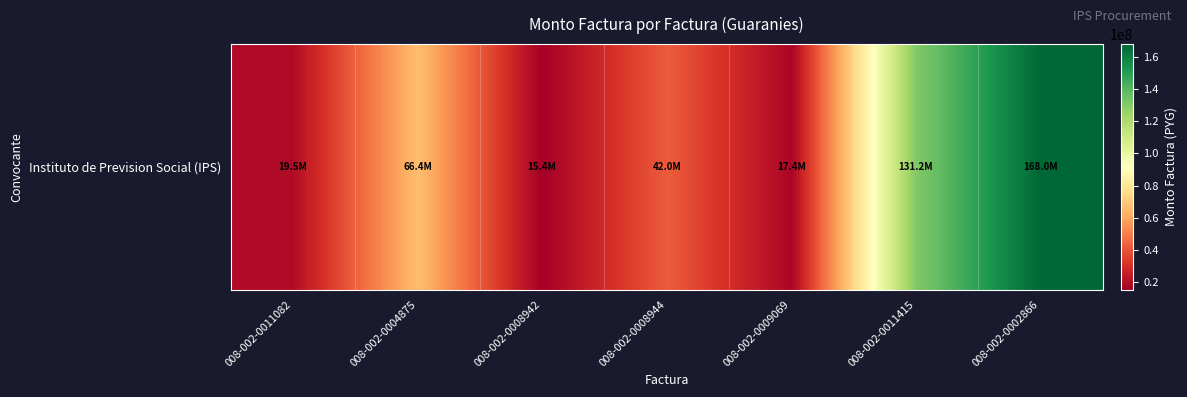

Is it true that the value at 008-002-0009069 is 17374580?

True